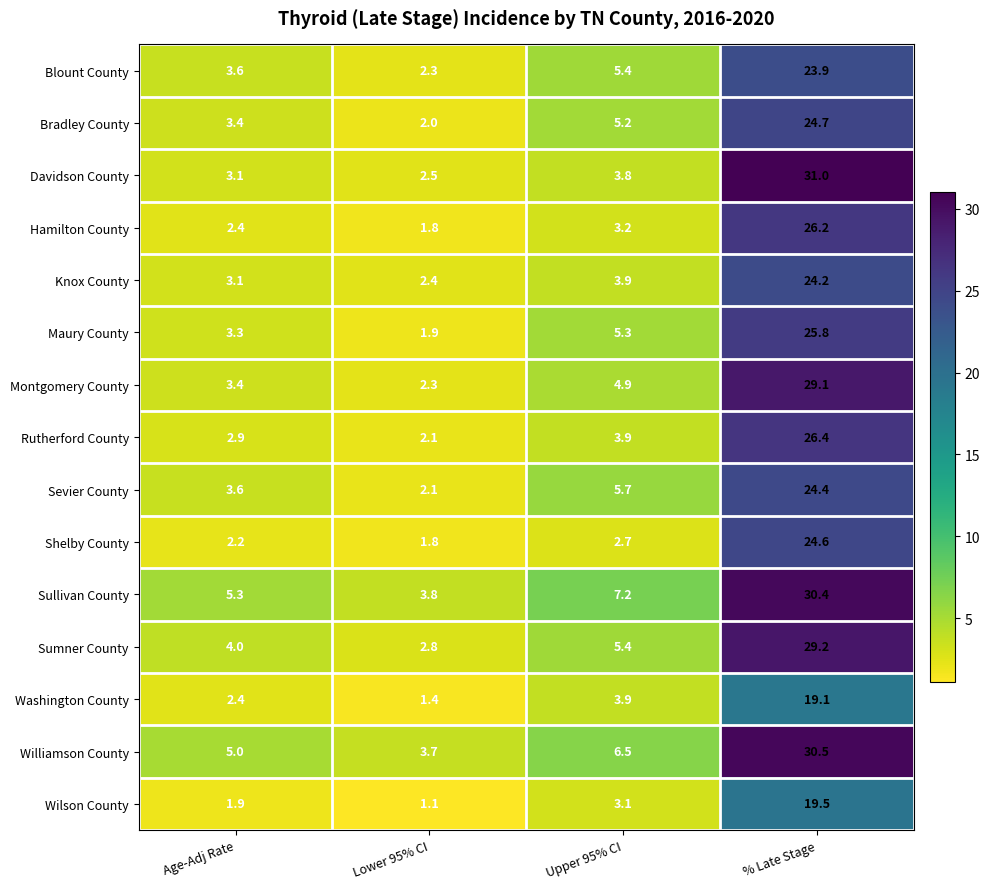

At how many categories does at least one series exceed 27?

1